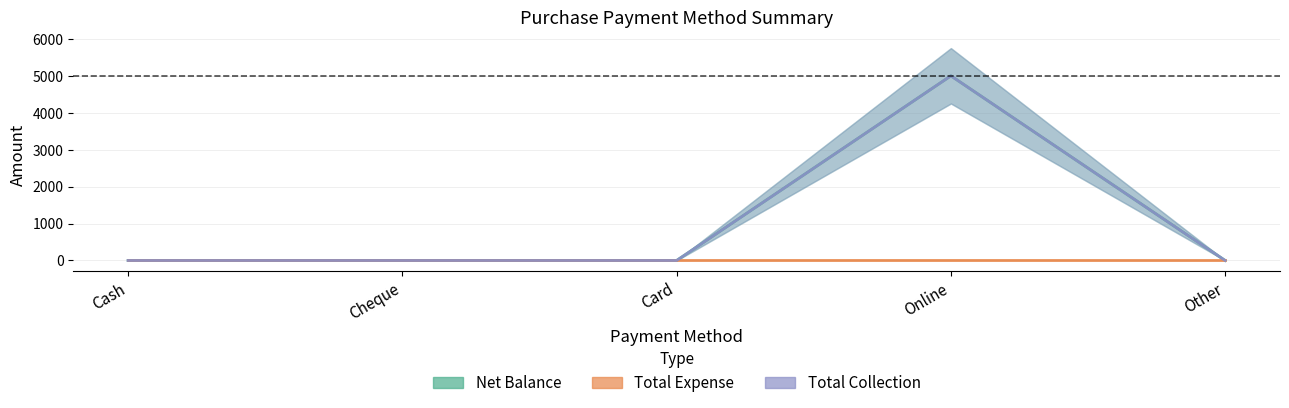

Rank the categories by Total Collection value from lowest to highest.

Cash, Cheque, Card, Other, Online